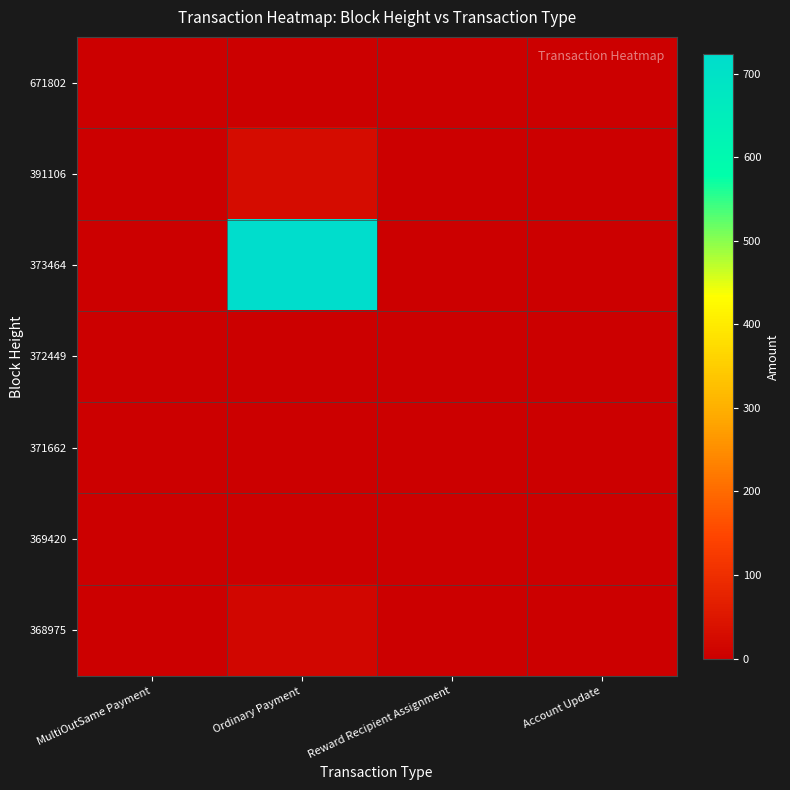

Which series has the widest spread of values?

373464